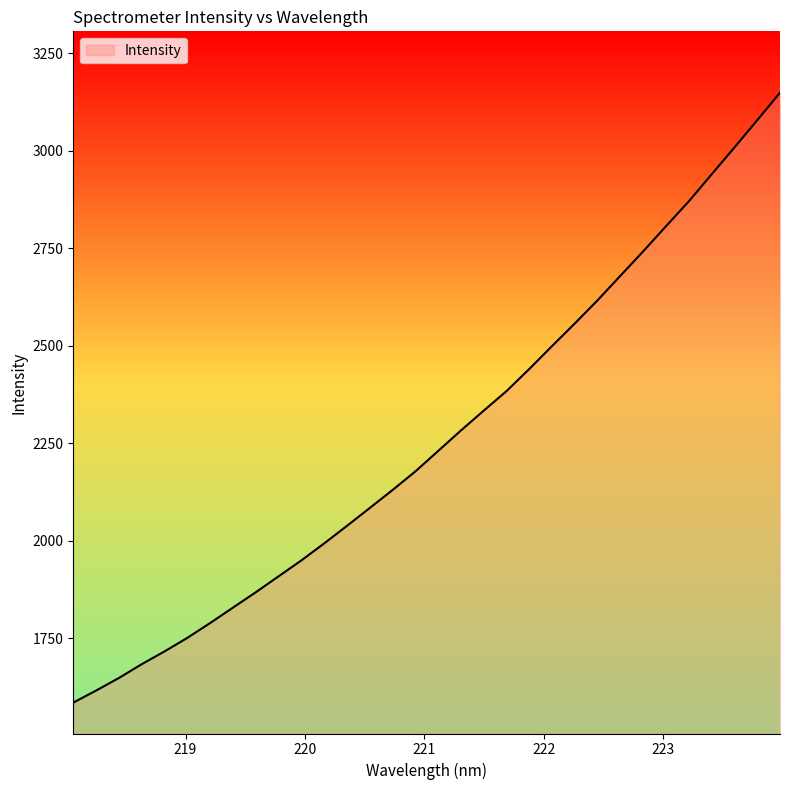

What is the minimum value shown in the chart?

1584.7